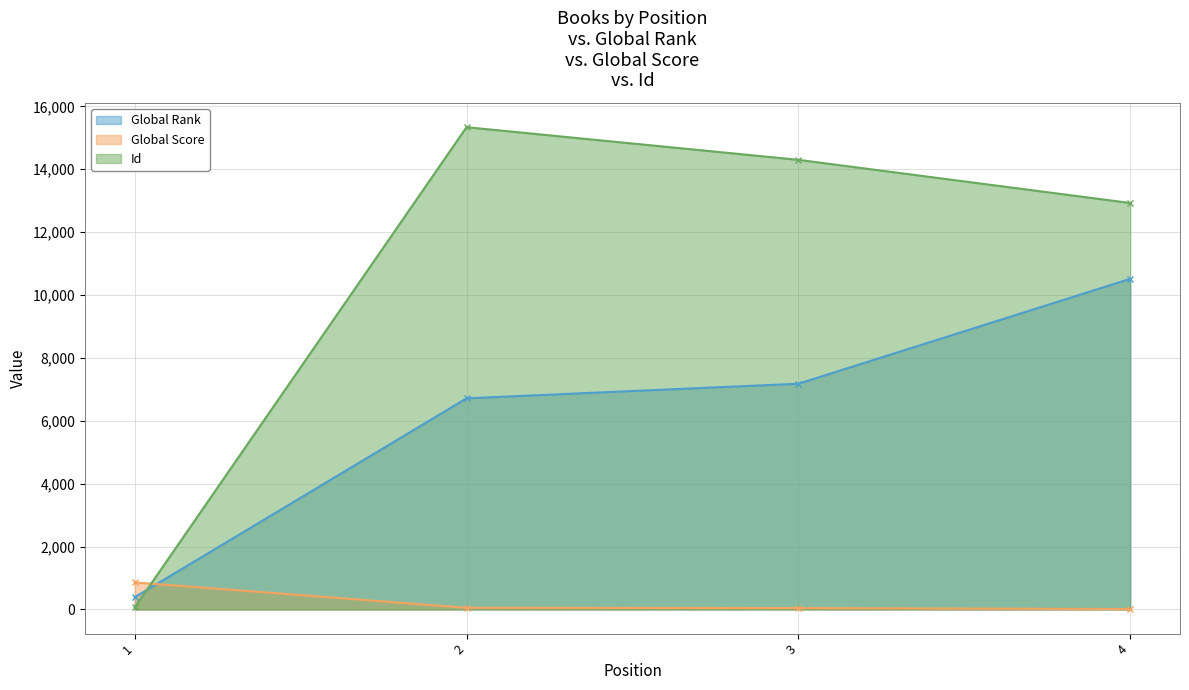

Between 4 and 1, which is larger?

4